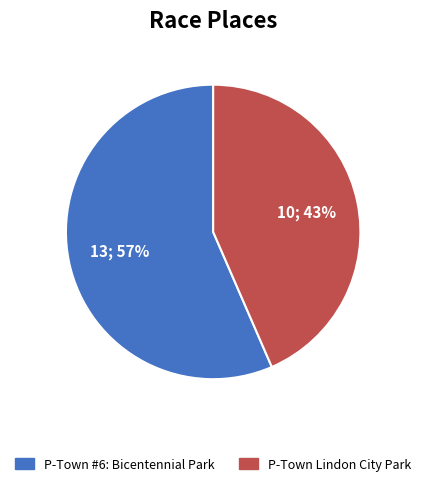

What is the ratio of the value at P-Town Lindon City Park to the value at P-Town #6: Bicentennial Park?

0.8